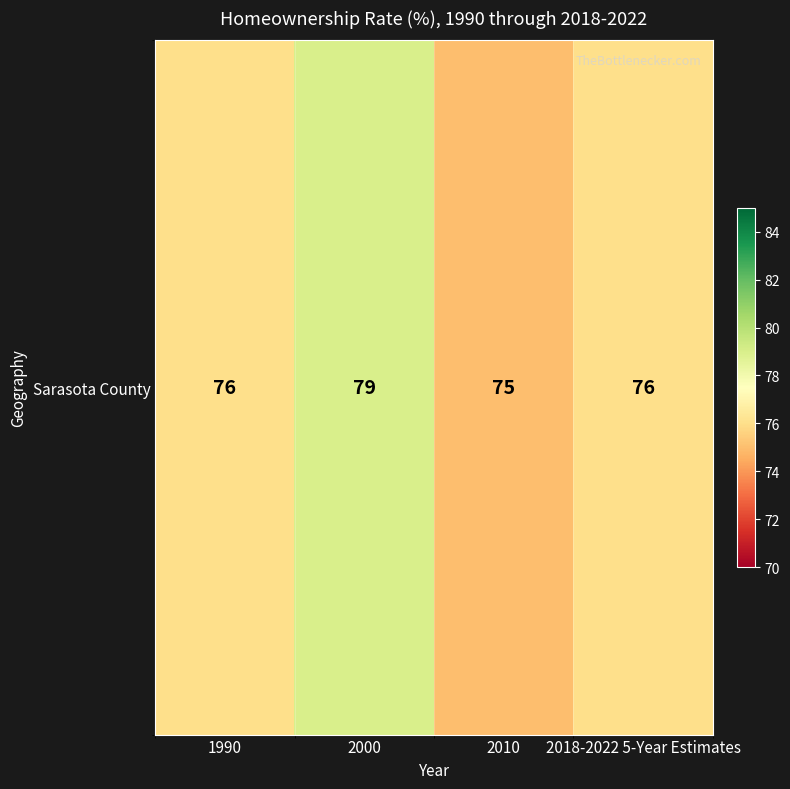

What is the difference between the values at 2018-2022 5-Year Estimates and 2000?

3